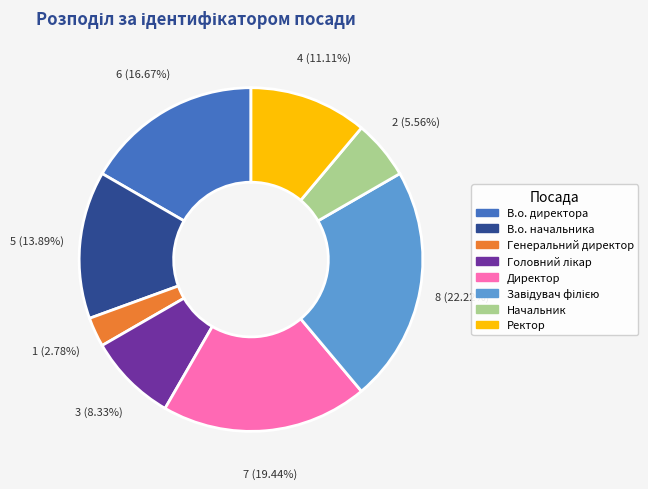

Which slice is the smallest?

Генеральний директор